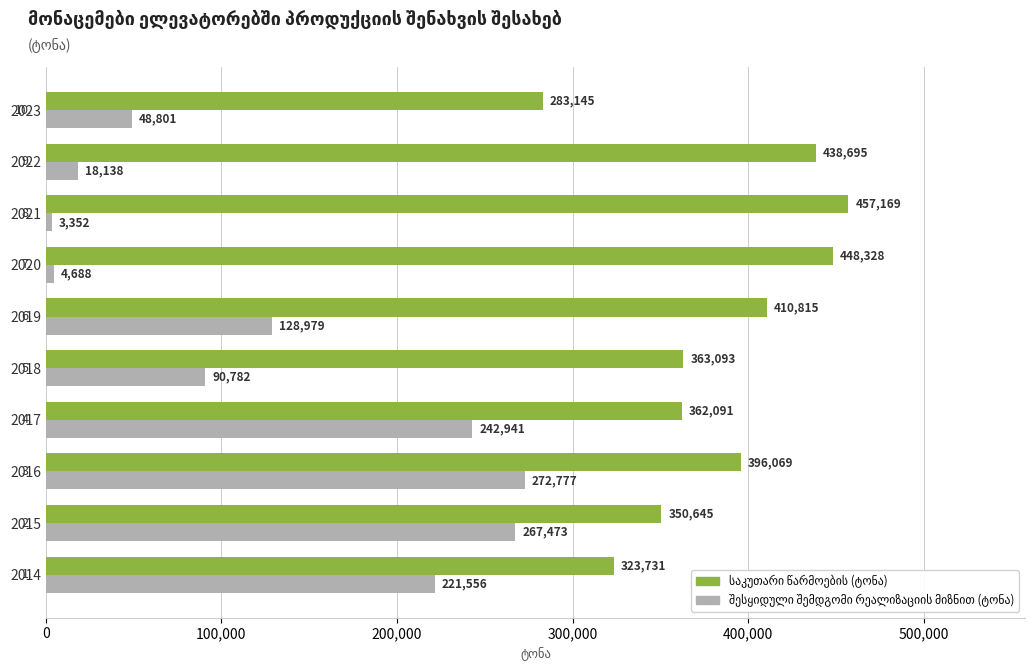

Which label corresponds to the smallest value in the chart?

2021